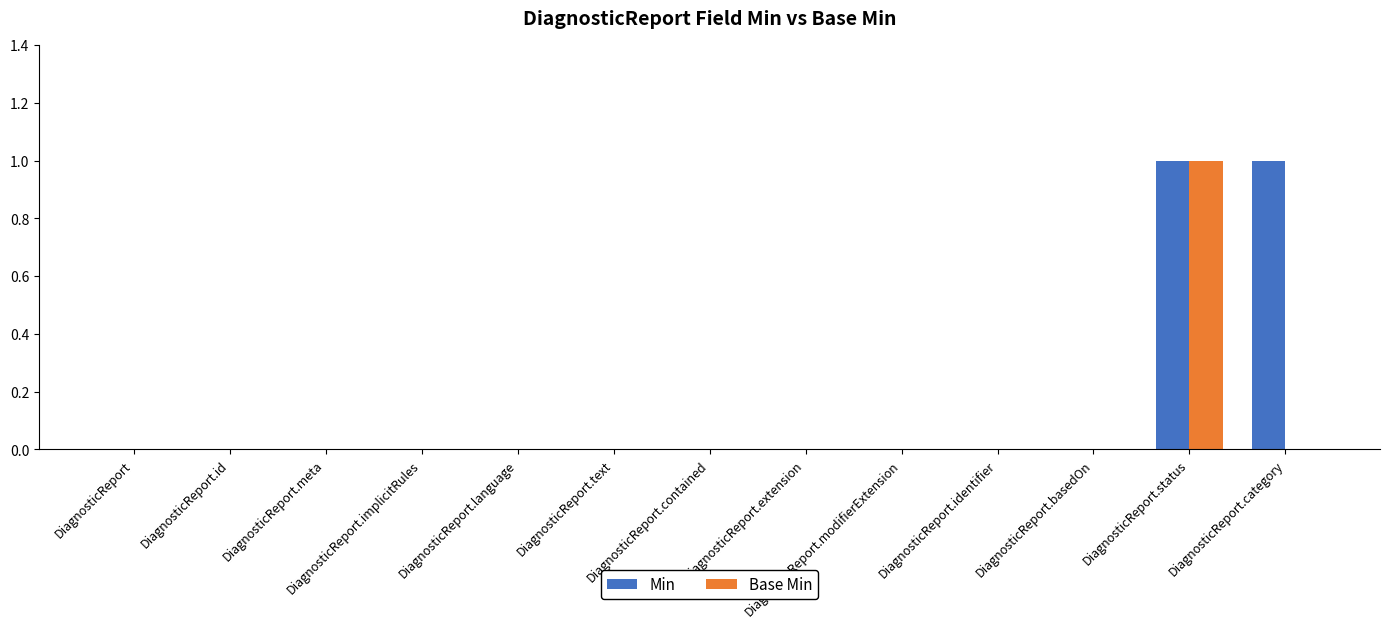

At which category is the sum across all series the highest?

DiagnosticReport.status